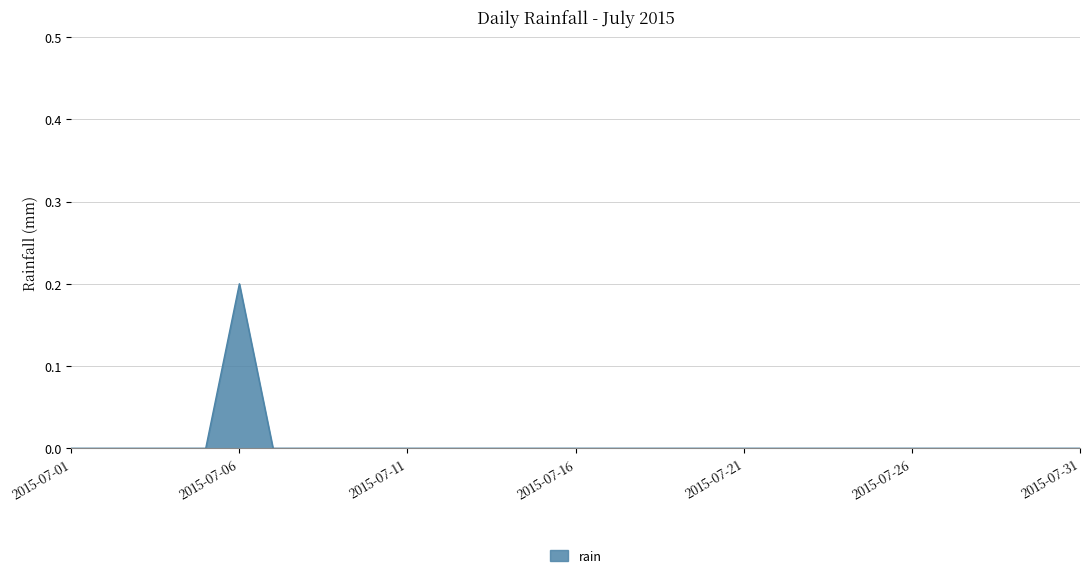

How many interior local peaks (higher than both neighbors) does the data have?

1